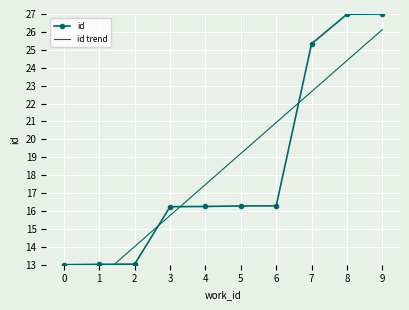

The value of id at 8 is 27.0. True or false?

True